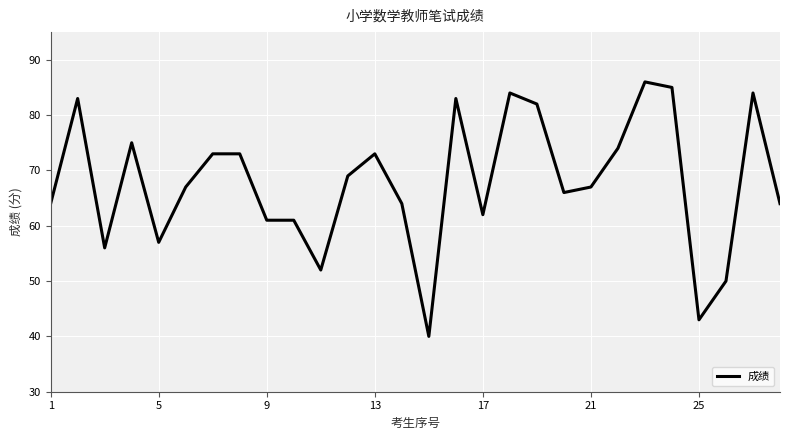

What is the smallest value displayed?

40